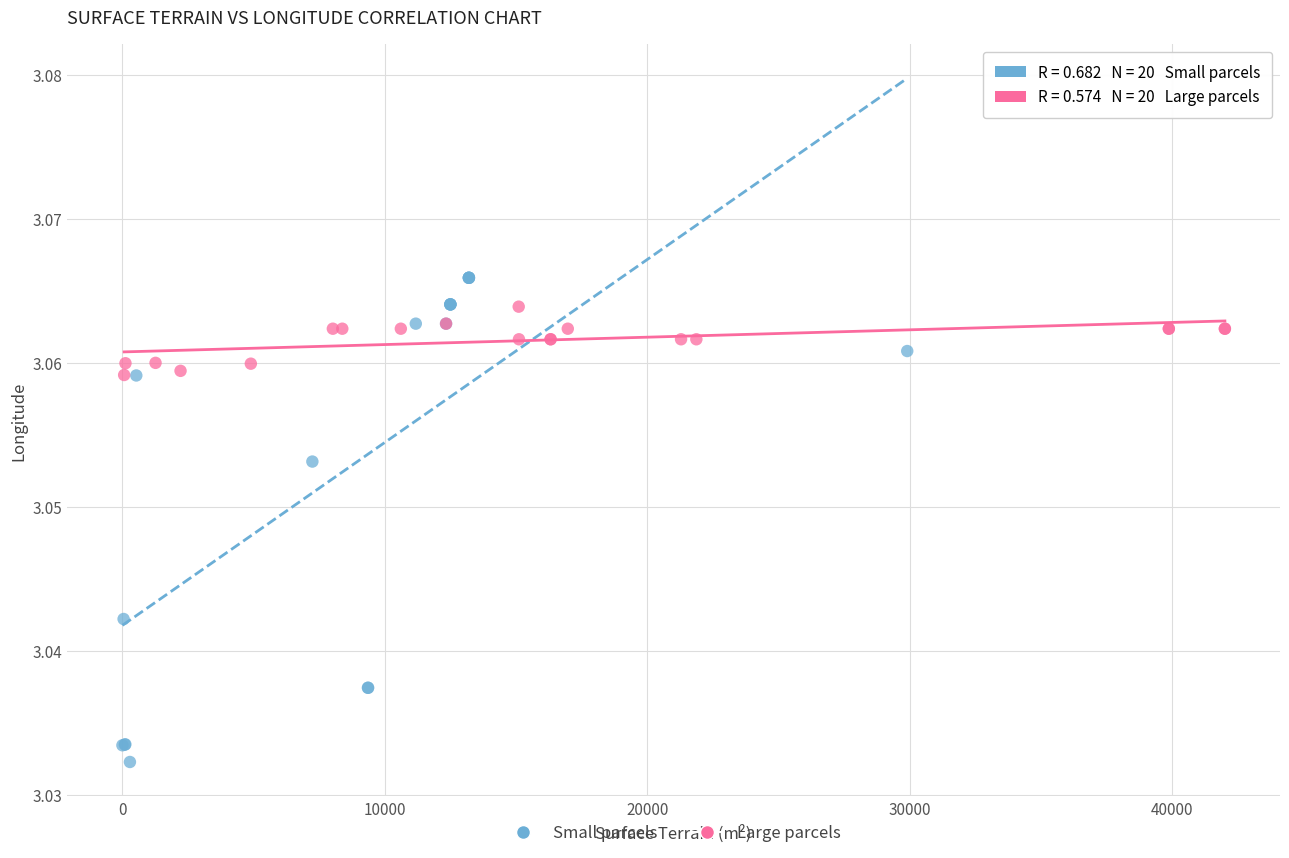

Which series contains the lowest Y value?

Small parcels